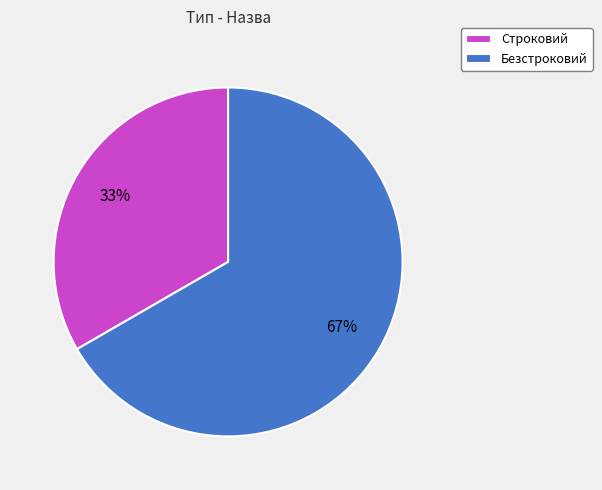

Approximately how many times larger is the value at Строковий compared to Безстроковий?

0.5